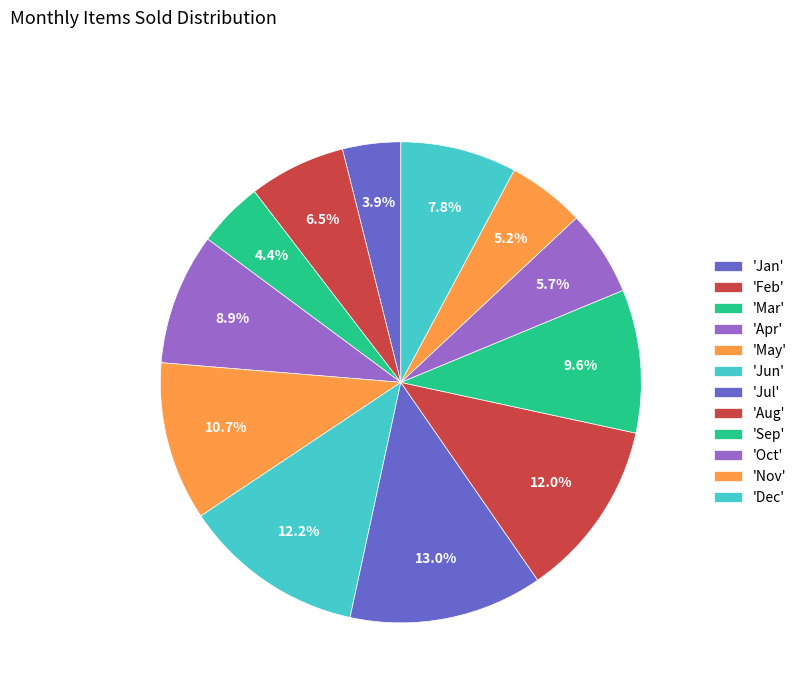

How many slices are in this pie chart?

12